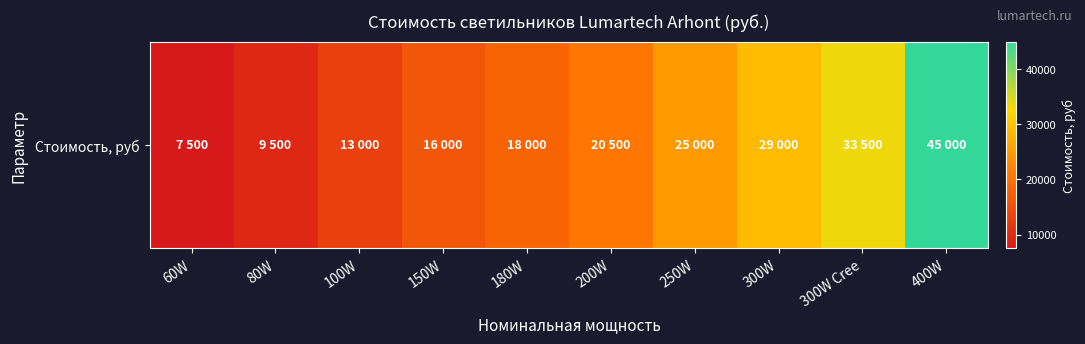

How many data points are above 20500?

4